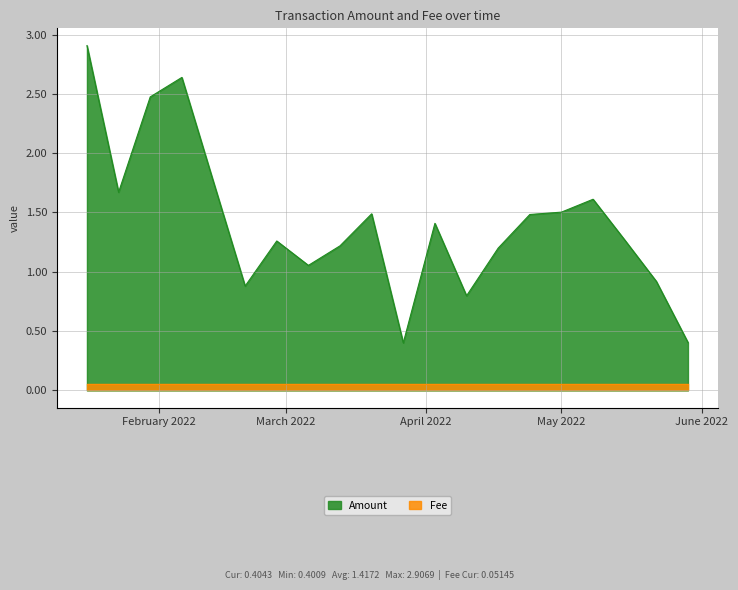

How many distinct data groups are displayed?

2